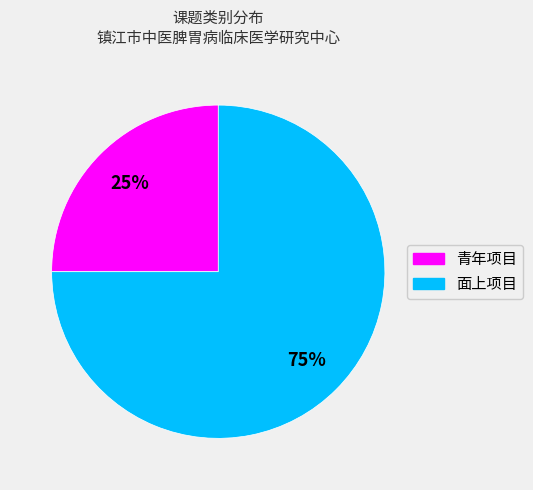

Which has a higher value, 青年项目 or 面上项目?

面上项目